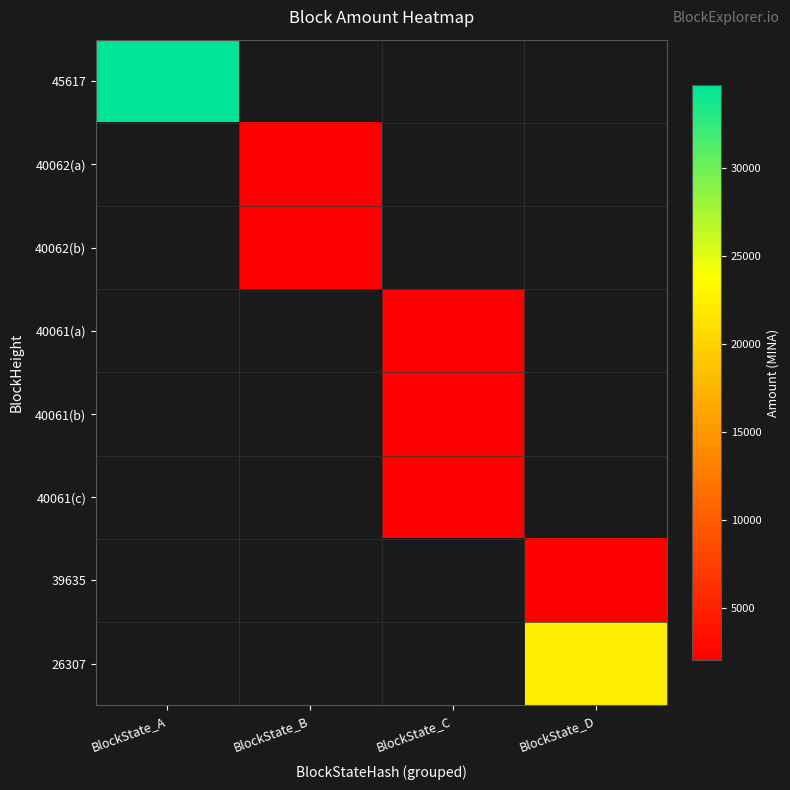

Rank the series at BlockState_D from highest to lowest value.

26307, 45617, 40062(a), 40062(b), 40061(a), 40061(b), 40061(c), 39635